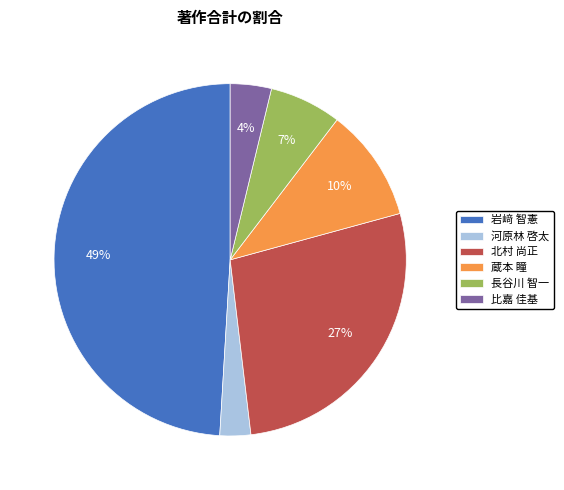

How many segments does this pie chart have?

6